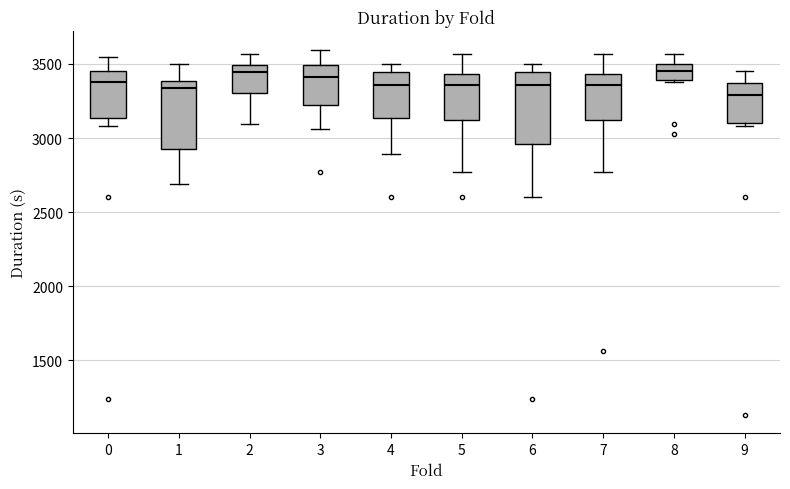

Reading left to right, transcribe this box plot: for each box, give where its median line is, the range the box spans, and where its two whiskers end, as read against the y-axis. The values are not printed on the chart, so give them approximately, as read against the axis.

0: median 3400, box 3150 to 3450, whiskers 3100 to 3550
1: median 3350, box 2950 to 3400, whiskers 2700 to 3500
2: median 3450, box 3300 to 3500, whiskers 3100 to 3550
3: median 3400, box 3250 to 3500, whiskers 3050 to 3600
4: median 3350, box 3150 to 3450, whiskers 2900 to 3500
5: median 3350, box 3100 to 3450, whiskers 2750 to 3550
6: median 3350, box 2950 to 3450, whiskers 2600 to 3500
7: median 3350, box 3100 to 3450, whiskers 2750 to 3550
8: median 3450, box 3400 to 3500, whiskers 3400 (just below the box's lower edge) to 3550
9: median 3300, box 3100 to 3350, whiskers 3100 (just below the box's lower edge) to 3450